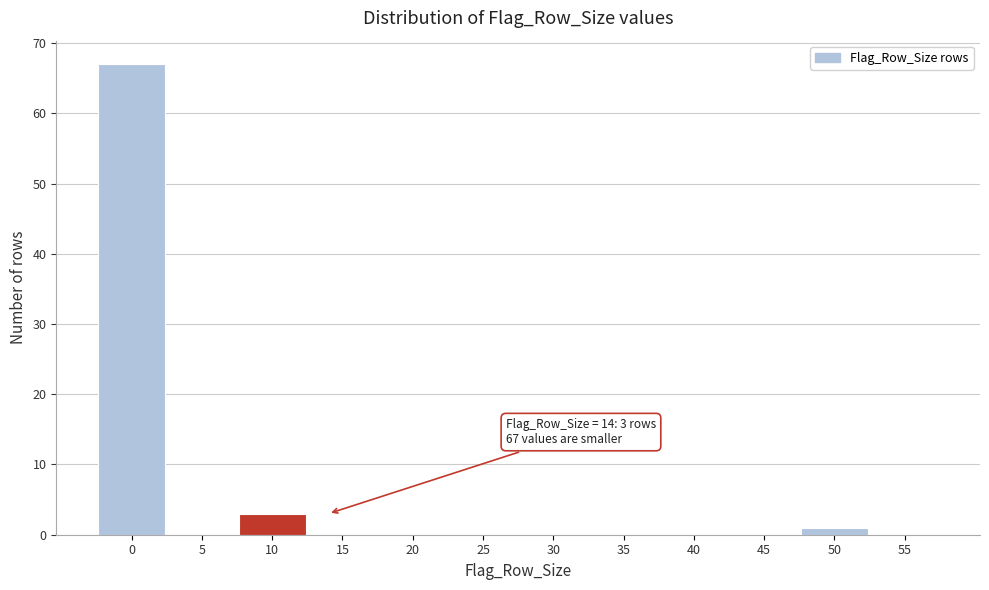

Reading left to right, extract all data points from this chart.

0=67	5=0	10=3	15=0	20=0	25=0	30=0	35=0	40=0	45=0	50=1	55=0